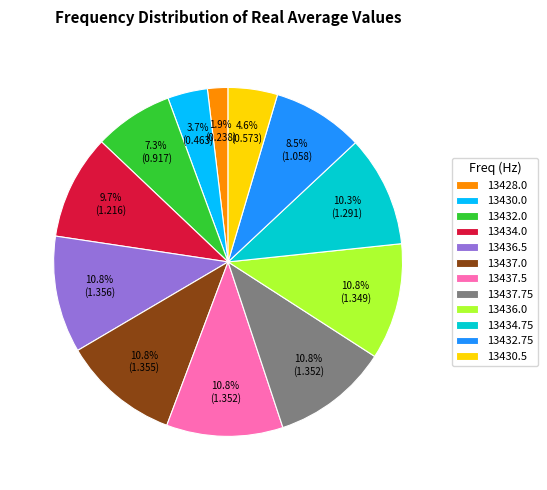

To the nearest percent, what is the average slice percentage?

8%